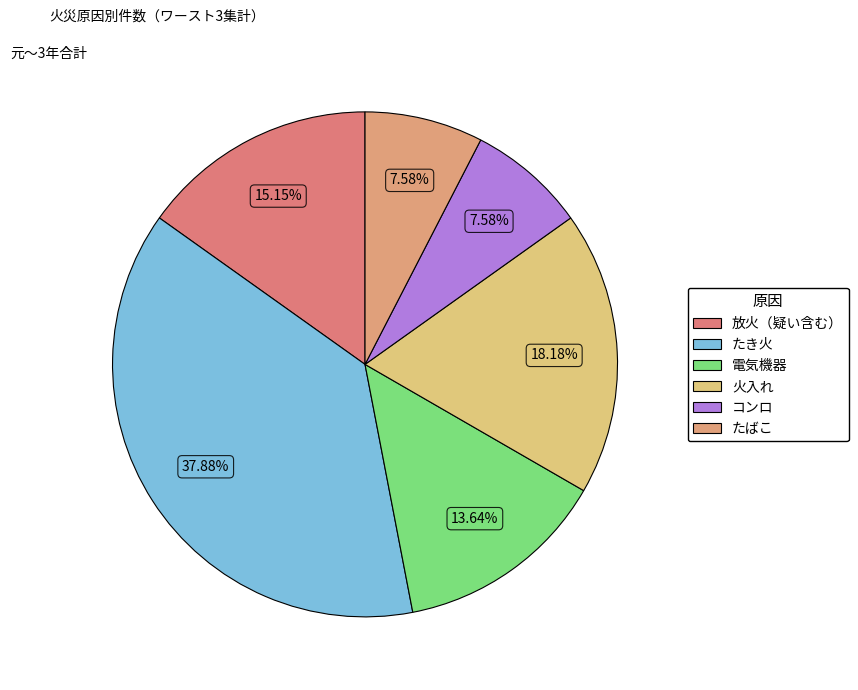

Does たき火 account for over 50% of the chart?

No